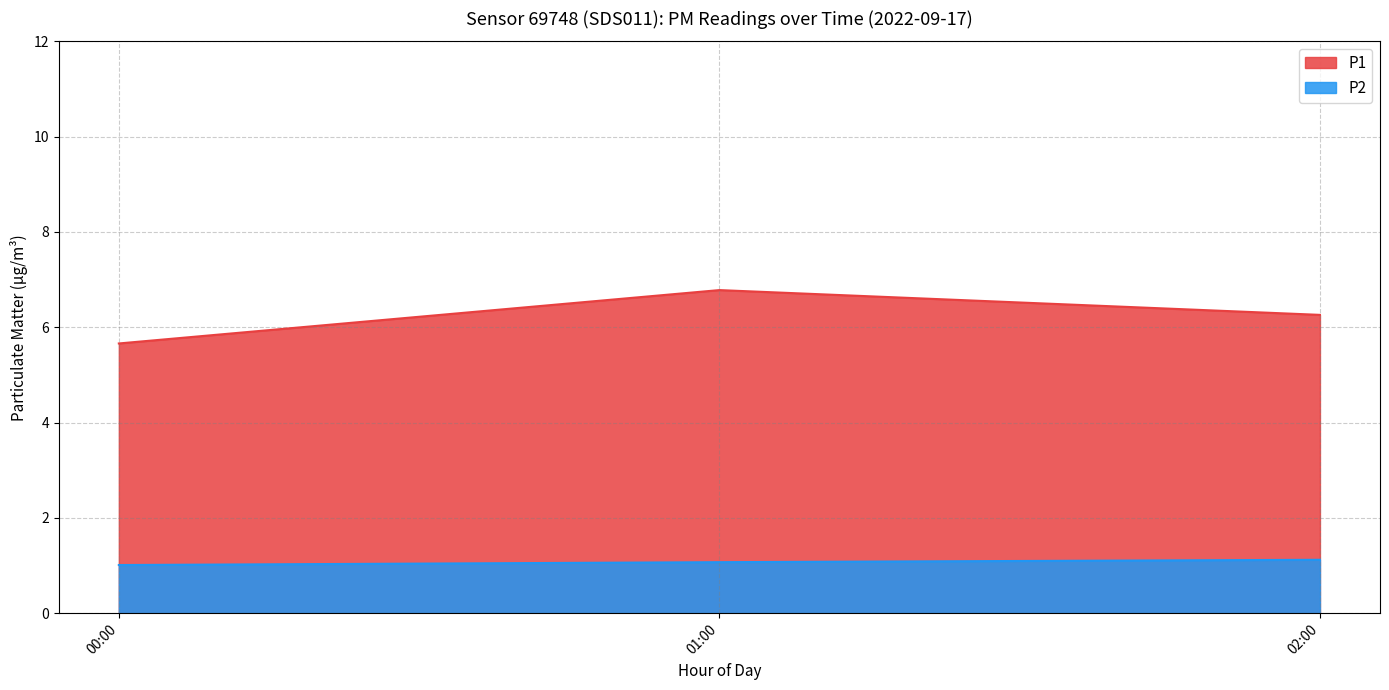

True or false: P2 has a value of 0.5 at 02:00.

False